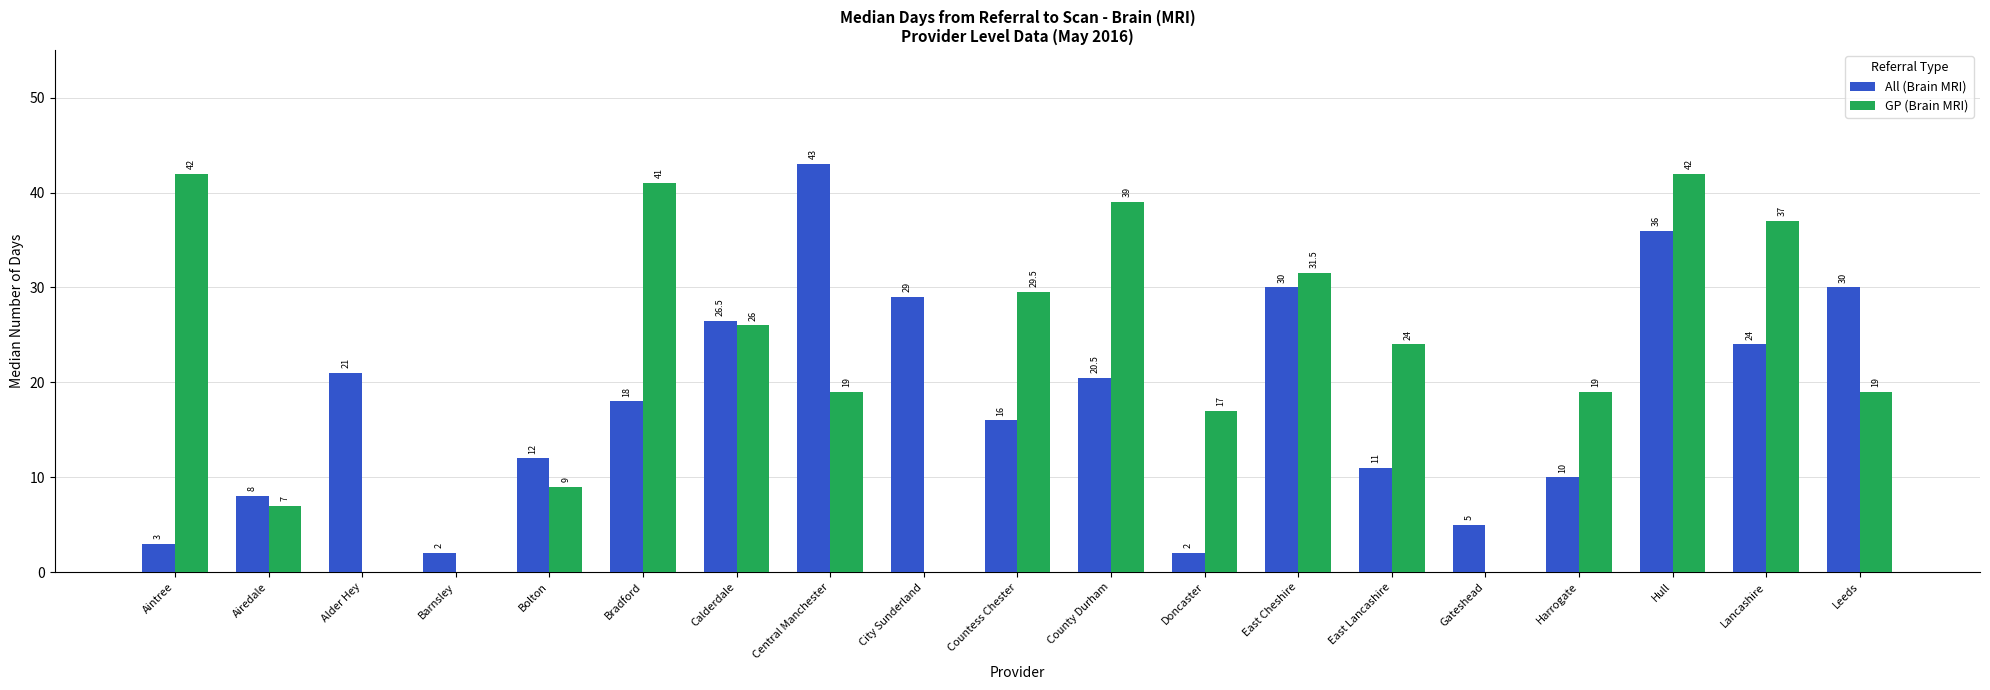

Reading right to left, extract all data points from this chart.

All (Brain MRI): 30.0	24.0	36.0	10.0	5.0	11.0	30.0	2.0	20.5	16.0	29.0	43.0	26.5	18.0	12.0	2.0	21.0	8.0	3.0
GP (Brain MRI): 19.0	37.0	42.0	19.0	0.0	24.0	31.5	17.0	39.0	29.5	0.0	19.0	26.0	41.0	9.0	0.0	0.0	7.0	42.0